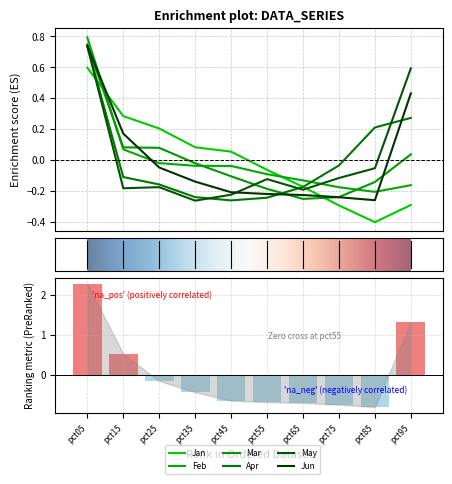

Between pct45 and pct75, which series saw the biggest shift?

Jan